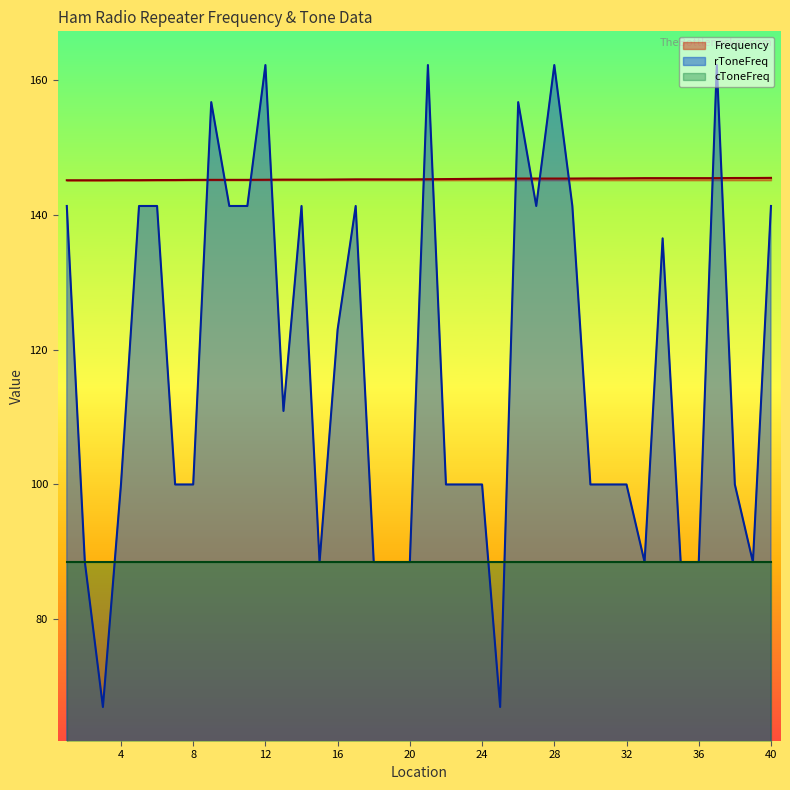

What is the value of the Frequency point at the 15th from the left?

145.2